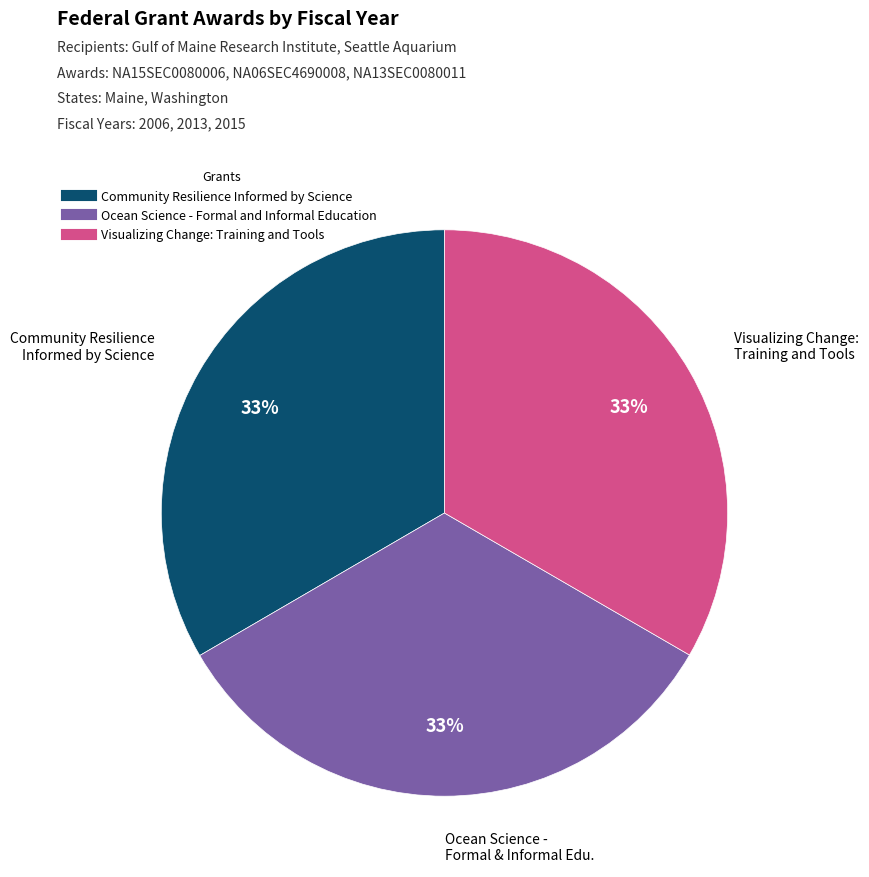

Does Ocean Science - Formal and Informal Education represent more than half of the total?

No